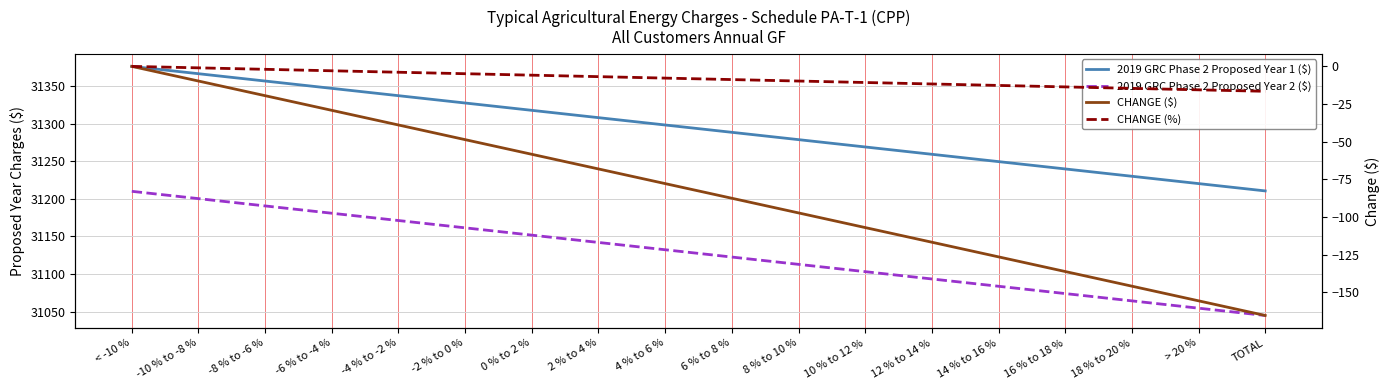

What value does the 2019 GRC Phase 2 Proposed Year 2 ($) series have at > 20 %?

31054.7